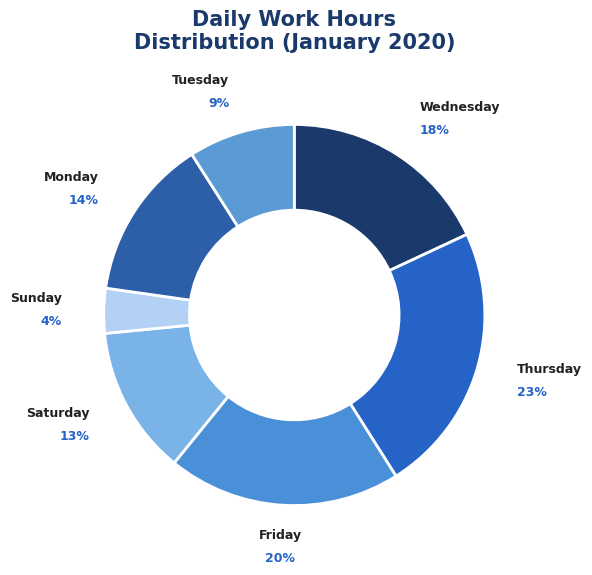

Between Friday and Monday, which is larger?

Friday